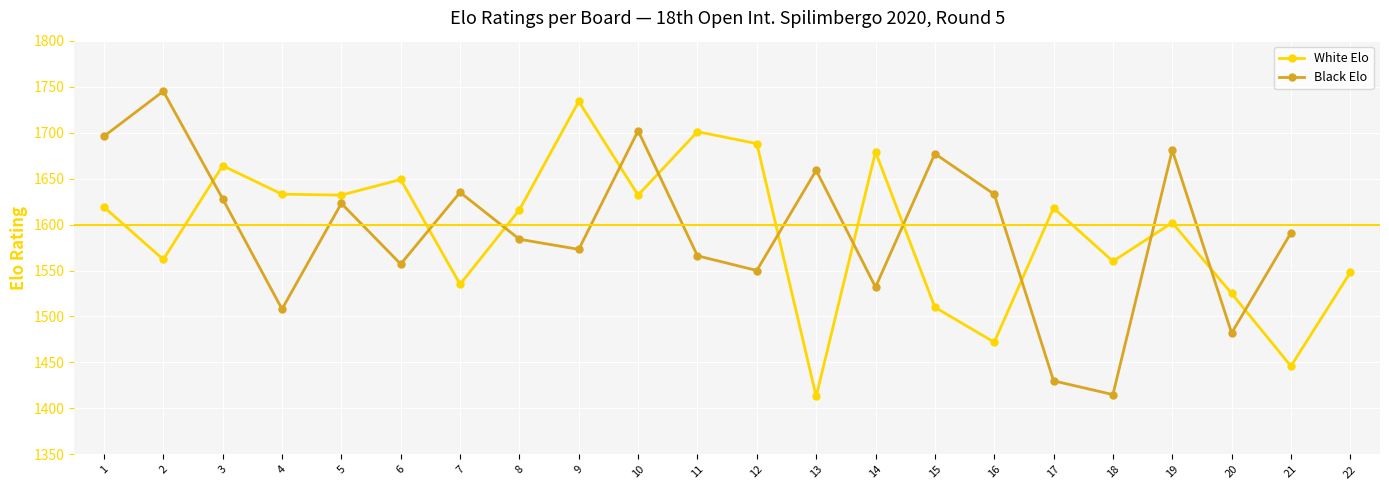

True or false: White Elo and Black Elo intersect in this chart.

True